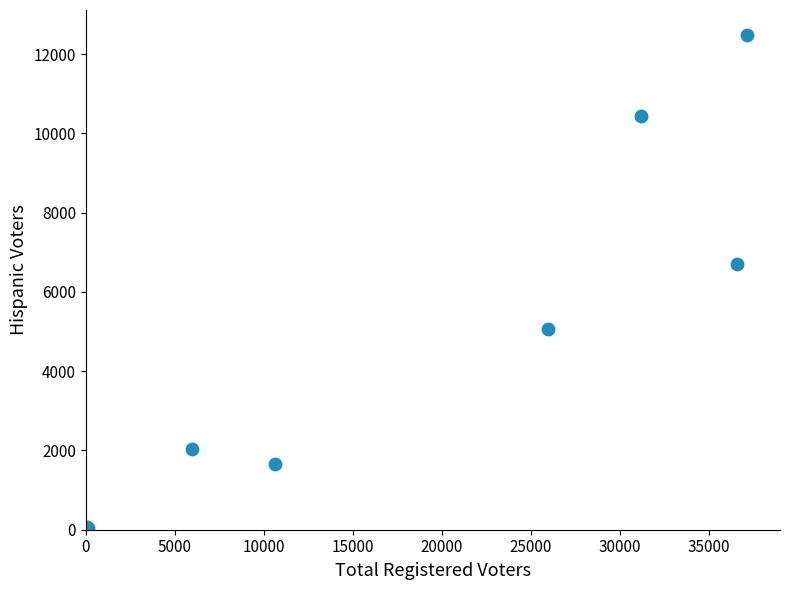

What Y value in the scatter plot is closest to 6244?

6701